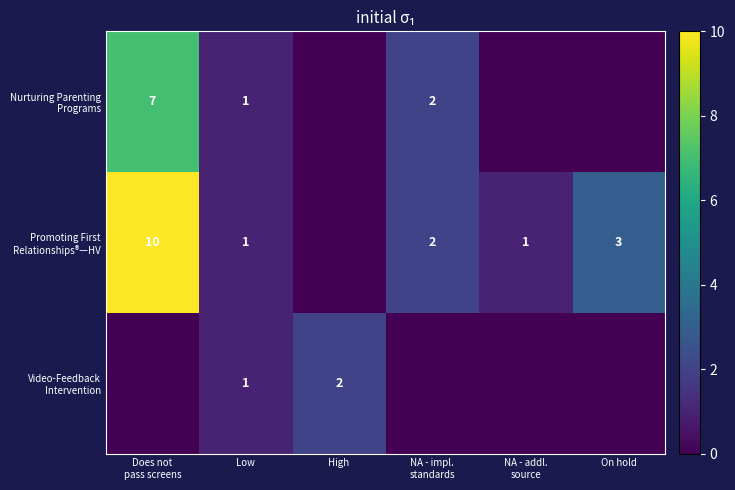

Which category has the highest value in the Nurturing Parenting Programs series?

Does not pass screens